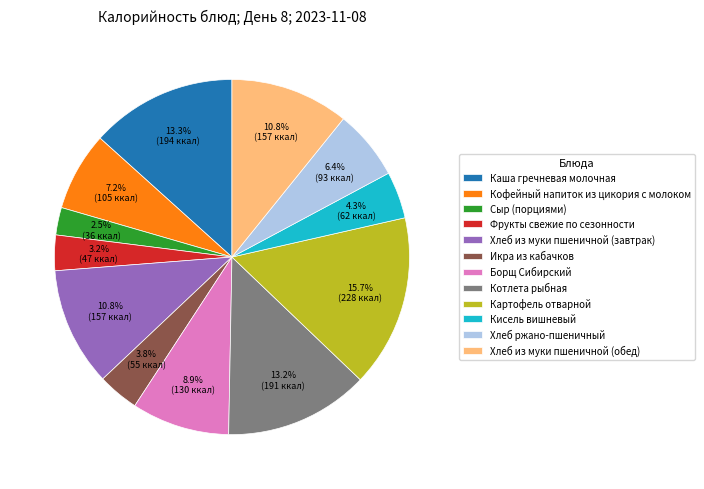

How many slices are in this pie chart?

12